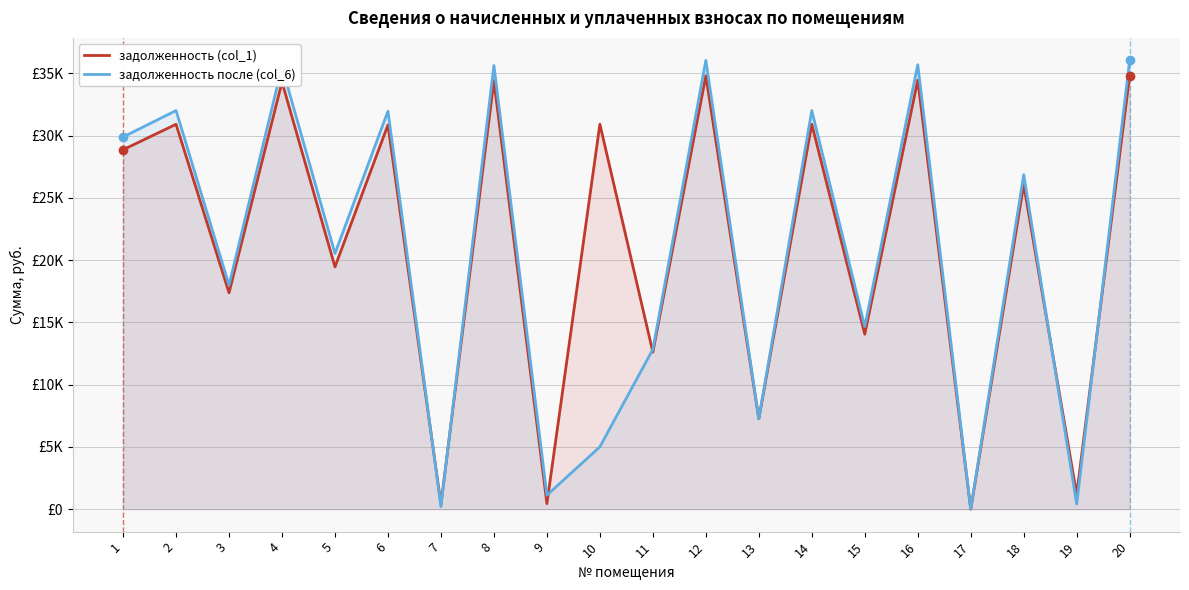

Between which two adjacent categories do задолженность (col_1) and задолженность после (col_6) first intersect?

6 and 7